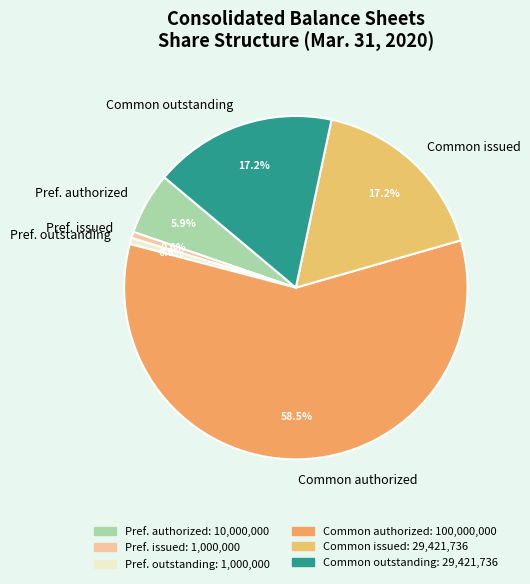

Approximately how many times larger is the value at Pref. authorized compared to Common issued?

0.3